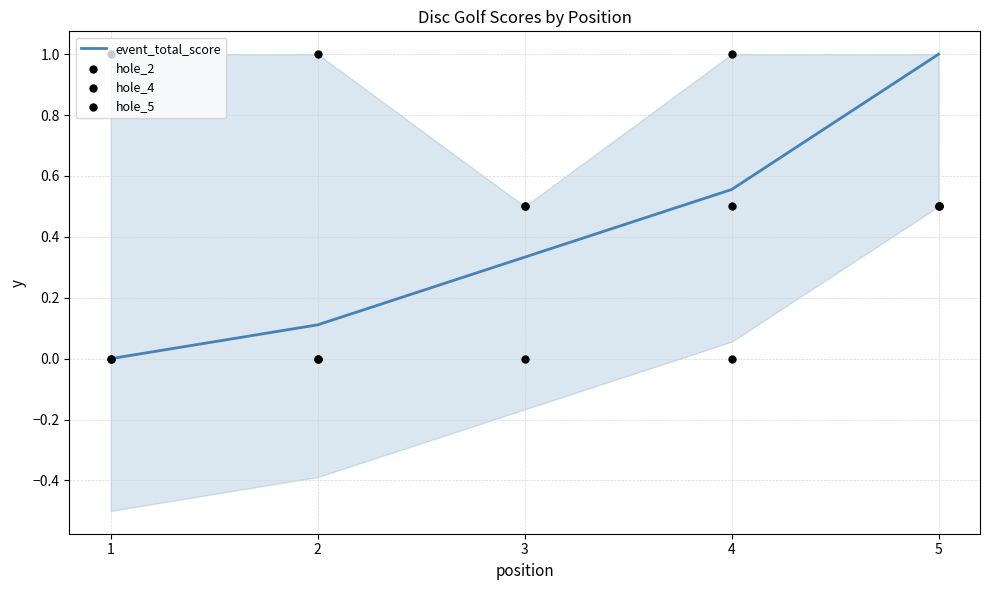

Which series contains the lowest Y value?

event_total_score